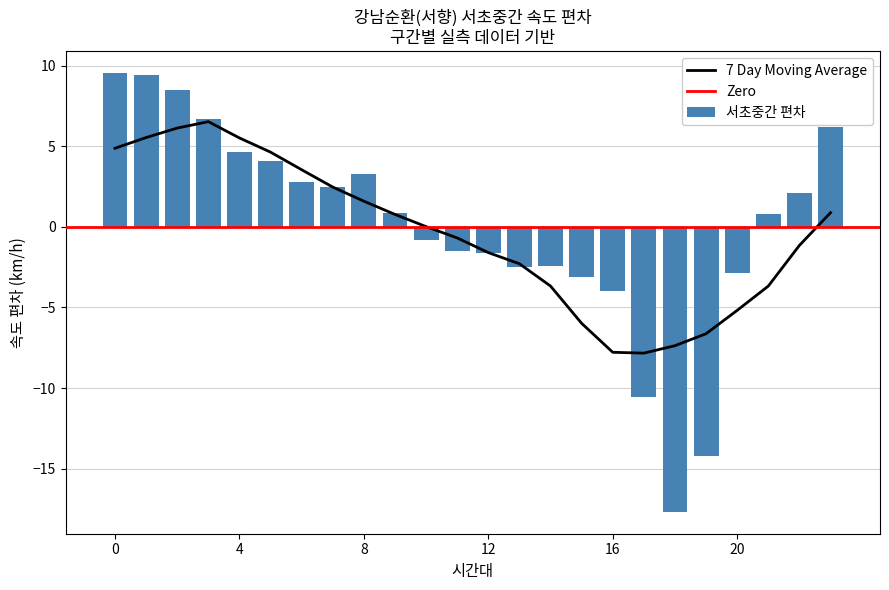

What is the difference between the maximum and second lowest values in the 서초중간 편차 series?

23.7